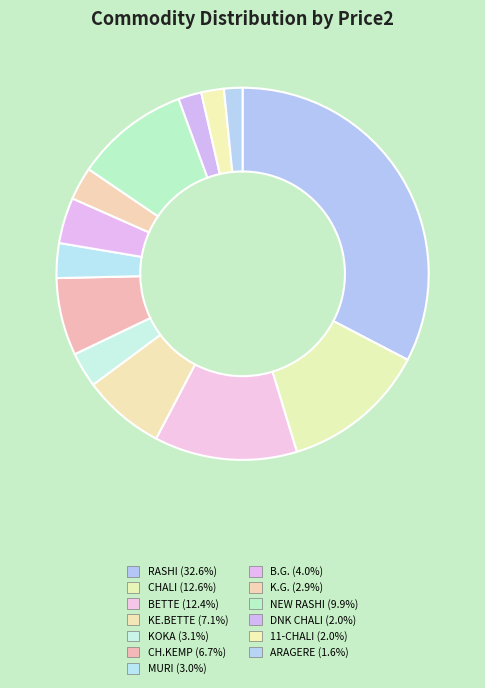

How many segments does this pie chart have?

13